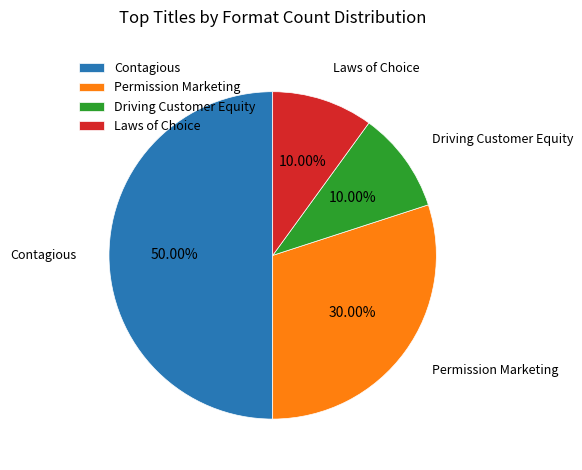

Which slice is the largest?

Contagious